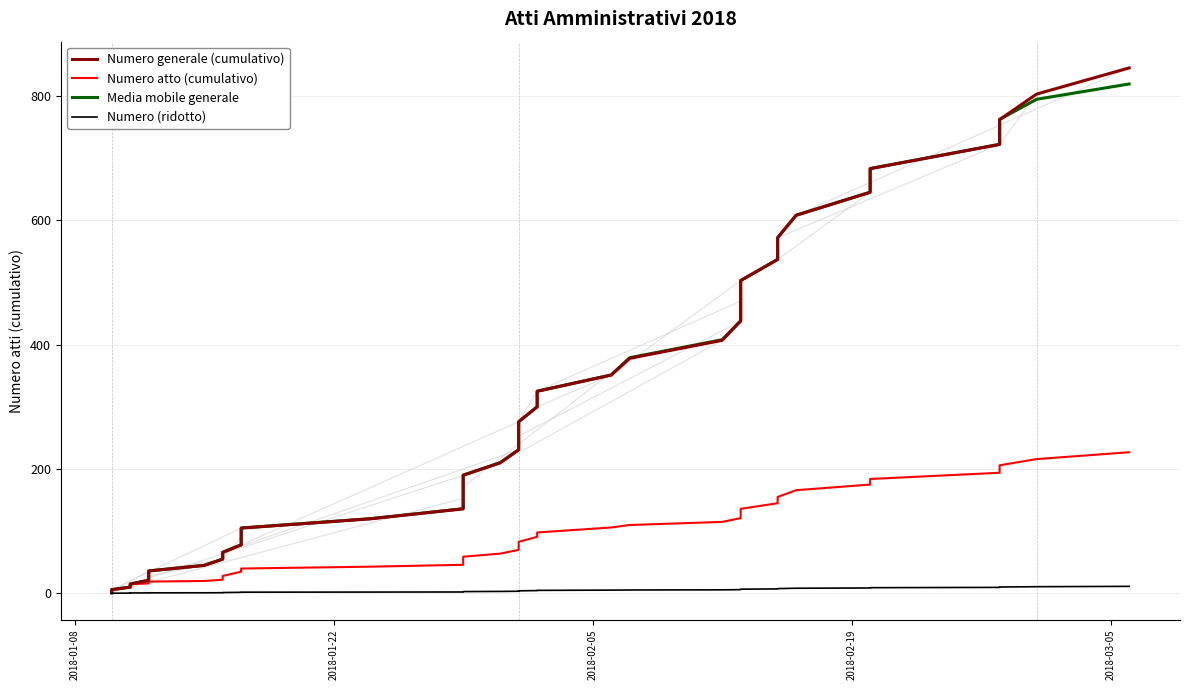

Which series has the largest range (max minus min)?

Numero generale (cumulativo)